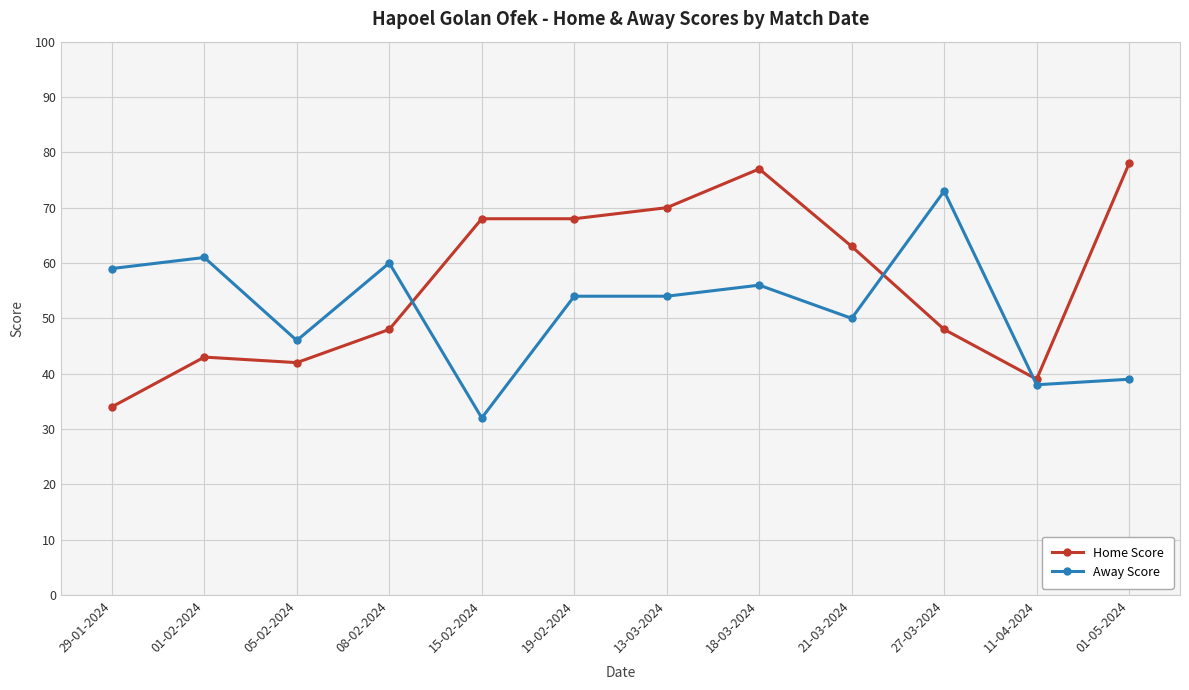

What are all the series names shown in the legend?

Home Score, Away Score